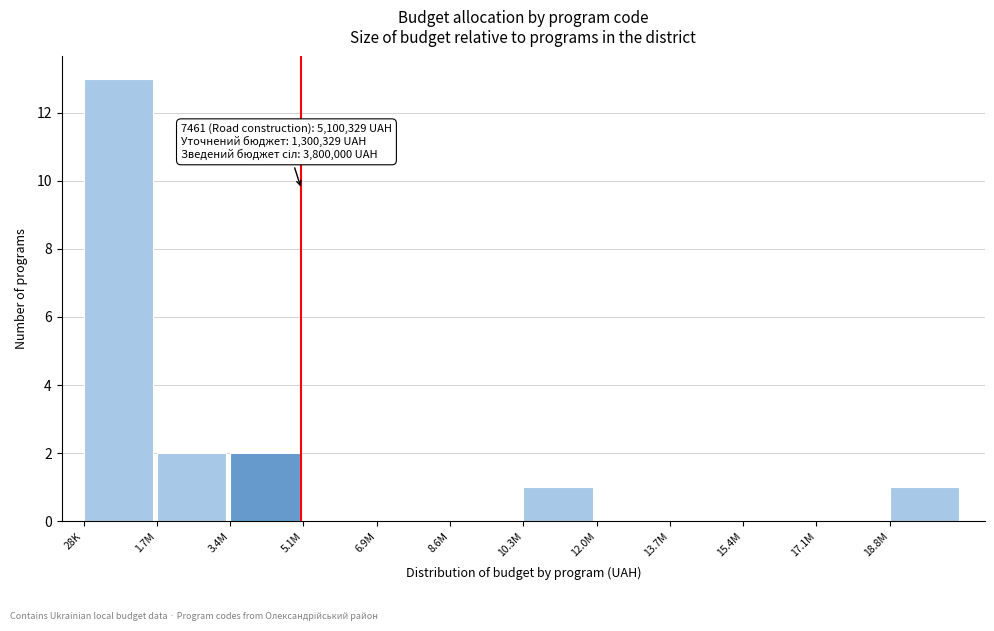

Reading left to right, what are all the values shown in this chart?

28K=13	1.7M=2	3.4M=2	5.1M=0	6.9M=0	8.6M=0	10.3M=1	12.0M=0	13.7M=0	15.4M=0	17.1M=0	18.8M=1